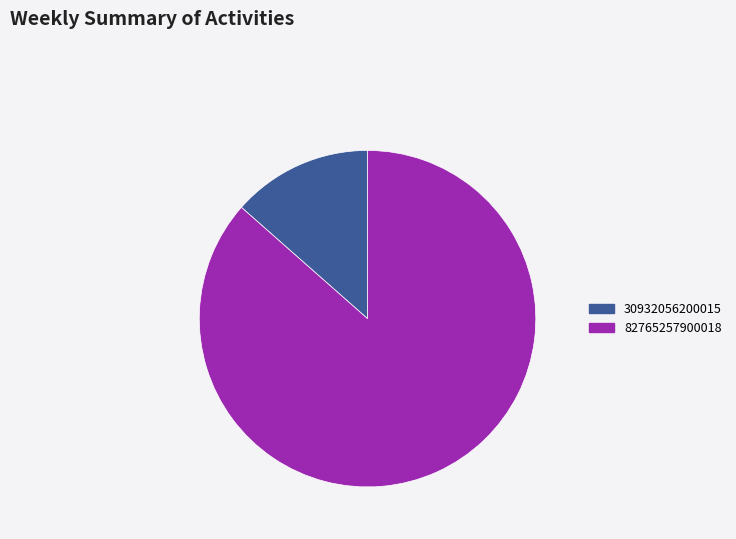

How many segments does this pie chart have?

2